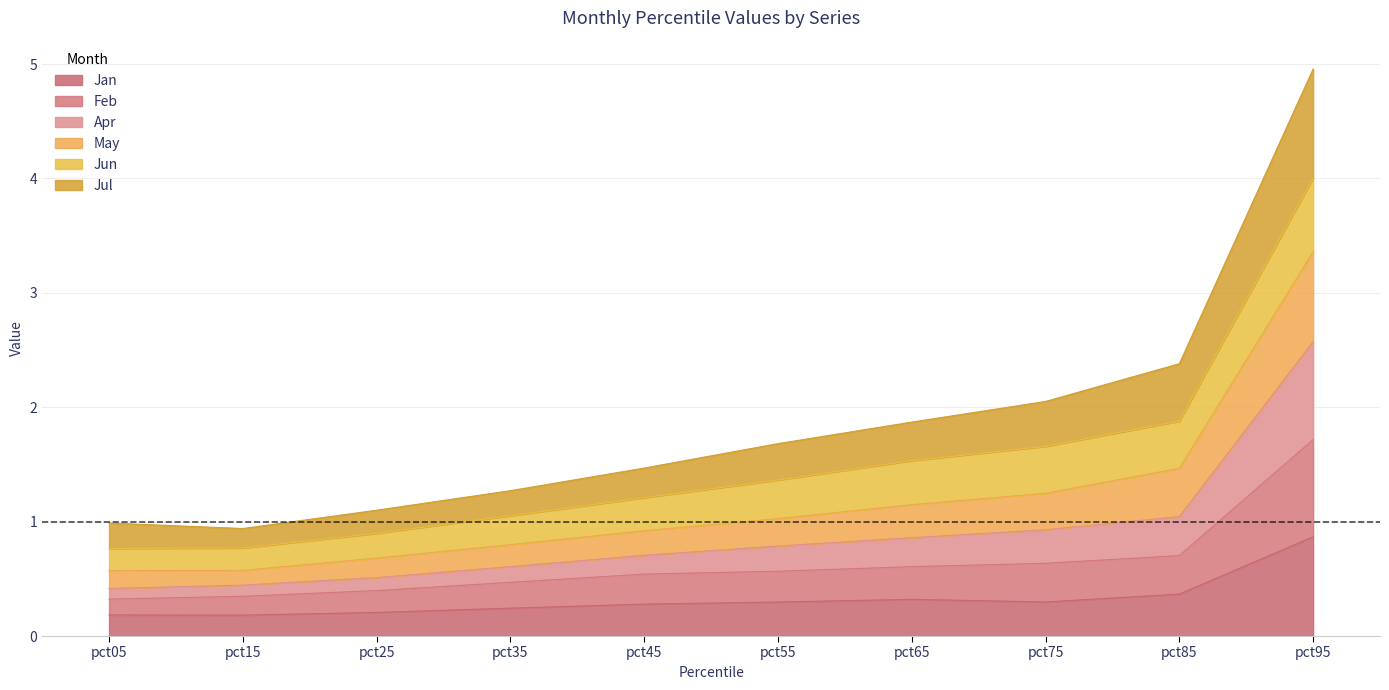

Is it true that May equals 1.5 at pct25?

False